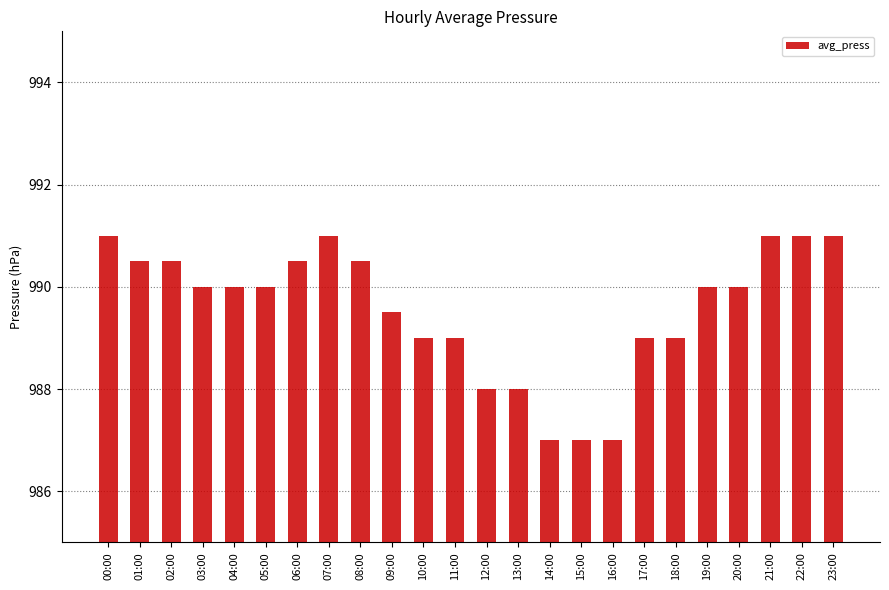

Read the value at 08:00.

990.5